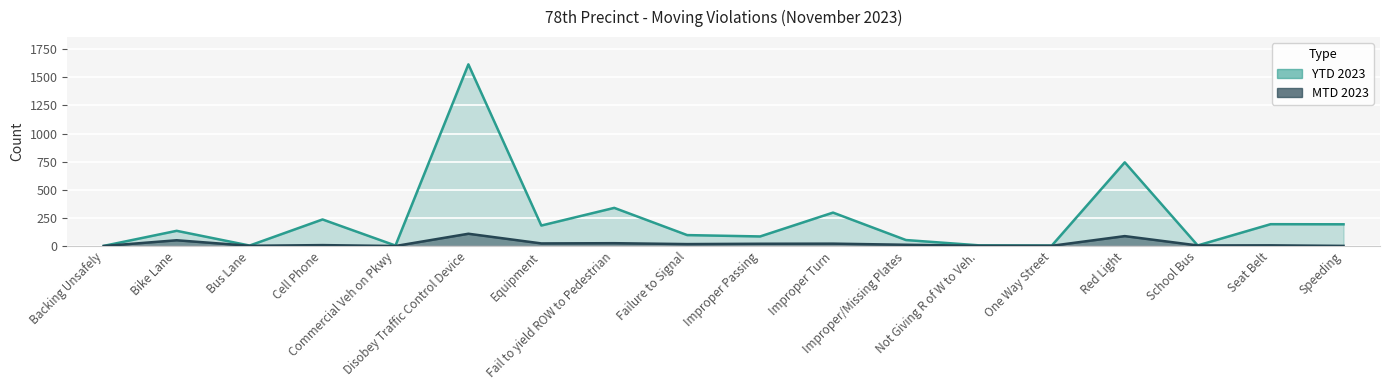

What is the maximum value for YTD 2023?

1615